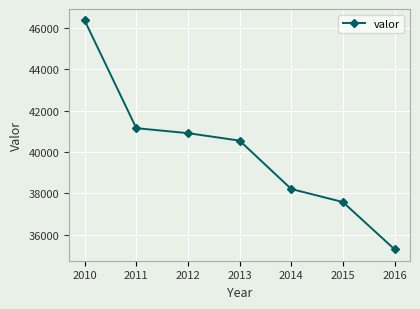

What is the difference between the maximum and minimum values?

11070